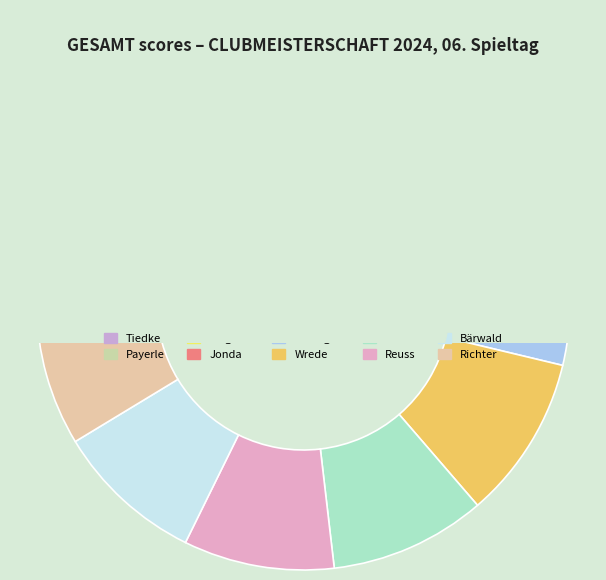

Is there a majority slice in this chart?

No